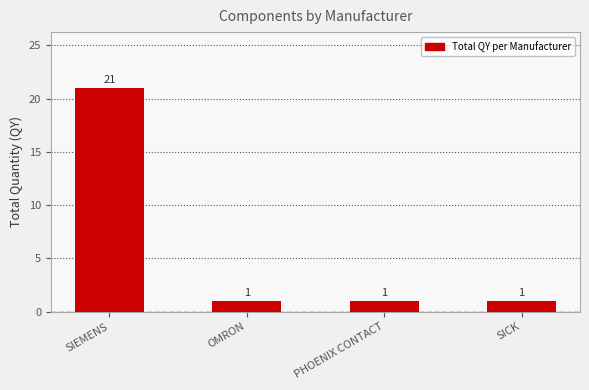

Is it true that the value at OMRON is 1?

True